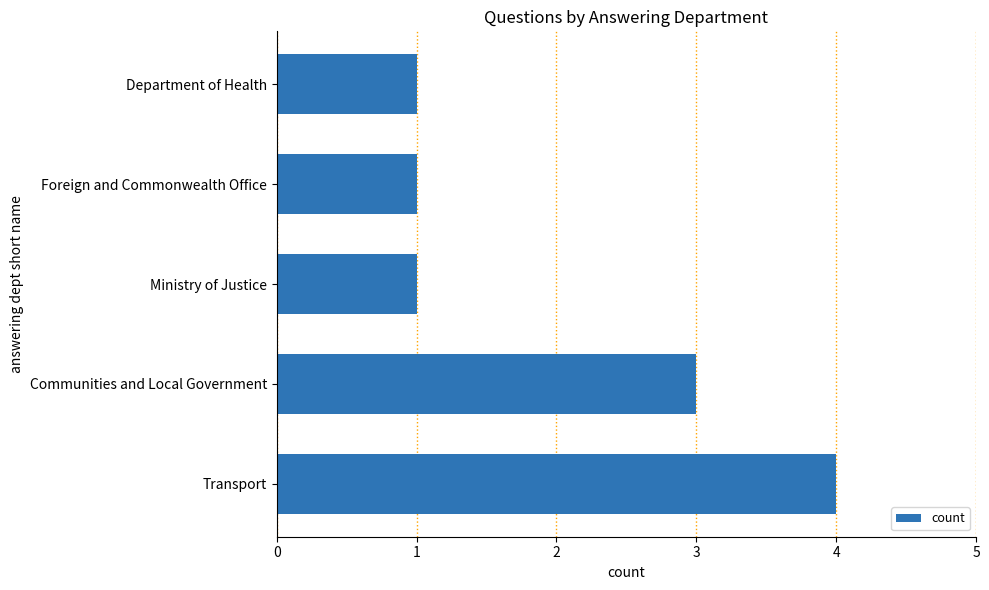

What is the sum of the values at Communities and Local Government and Ministry of Justice?

4